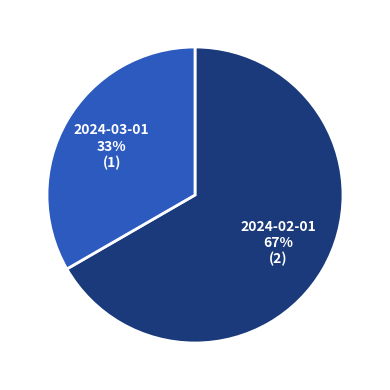

To the nearest percent, what is the average slice percentage?

50%